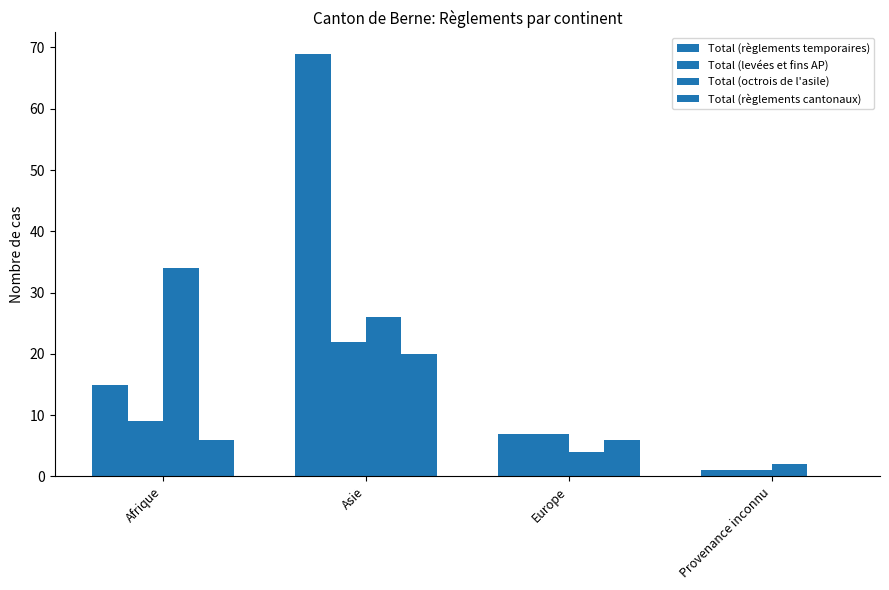

How many series are shown in this chart?

4